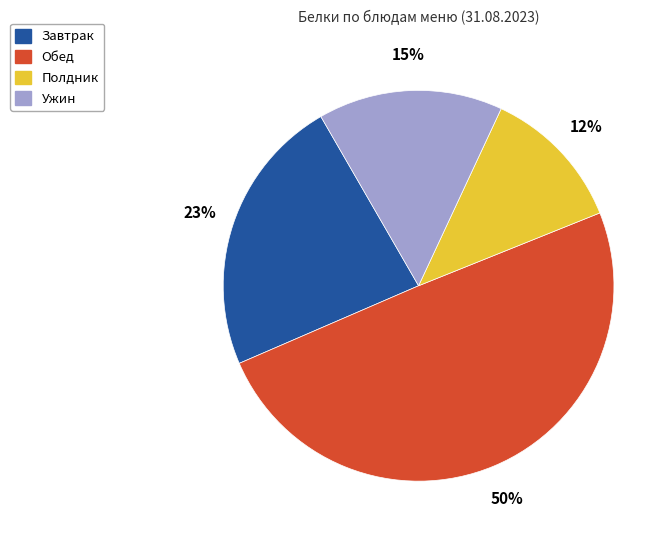

What is the ratio of the value at Полдник to the value at Ужин?

0.8